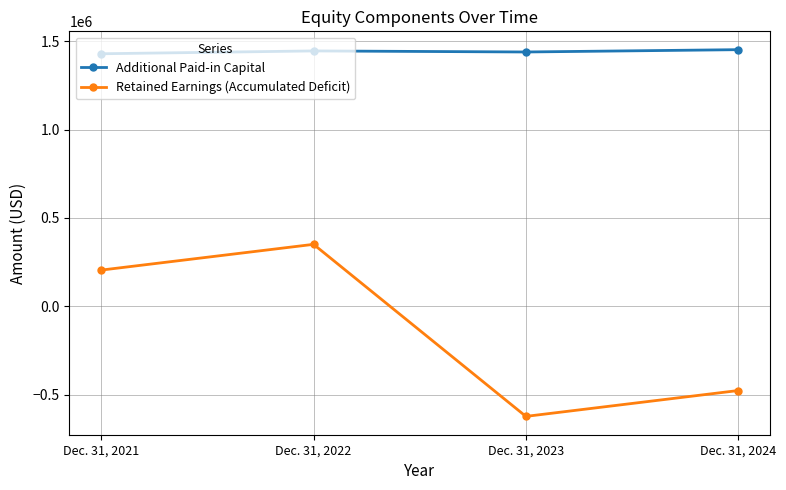

Is the value of Additional Paid-in Capital at Dec. 31, 2022 greater than the value of Retained Earnings (Accumulated Deficit) at Dec. 31, 2022?

Yes